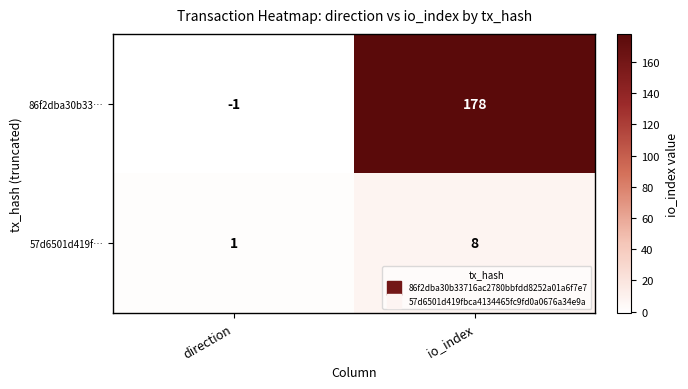

The value of 86f2dba30b33… at io_index is 178. True or false?

True